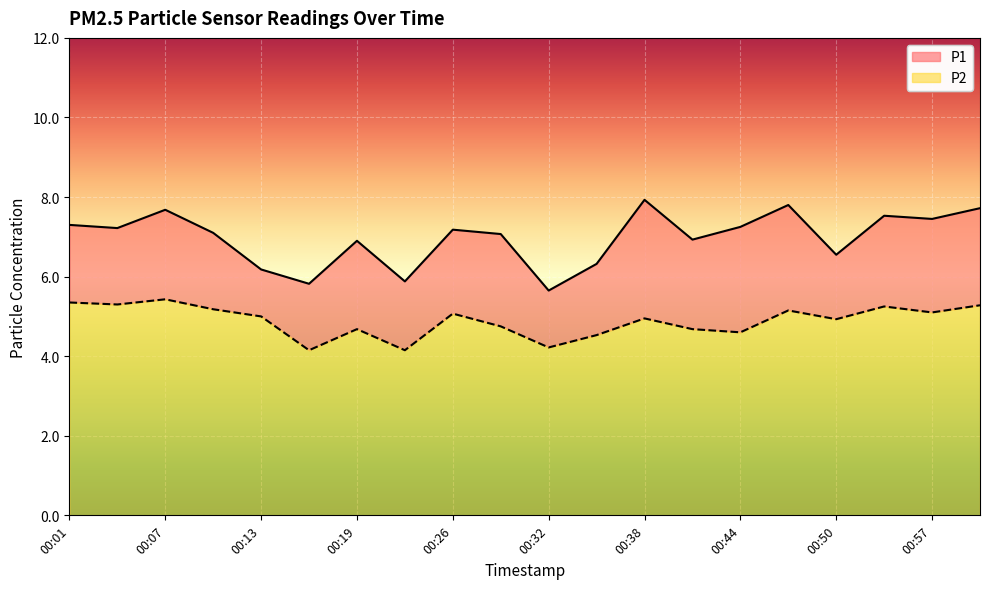

True or false: P2 and P1 cross at least once.

False